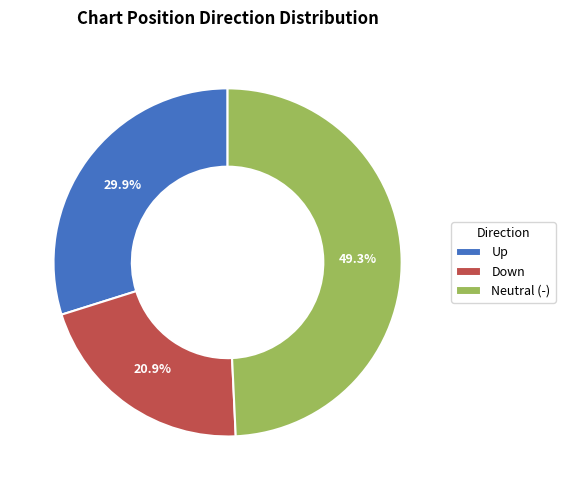

Rank the categories by value from lowest to highest.

Down, Up, Neutral (-)